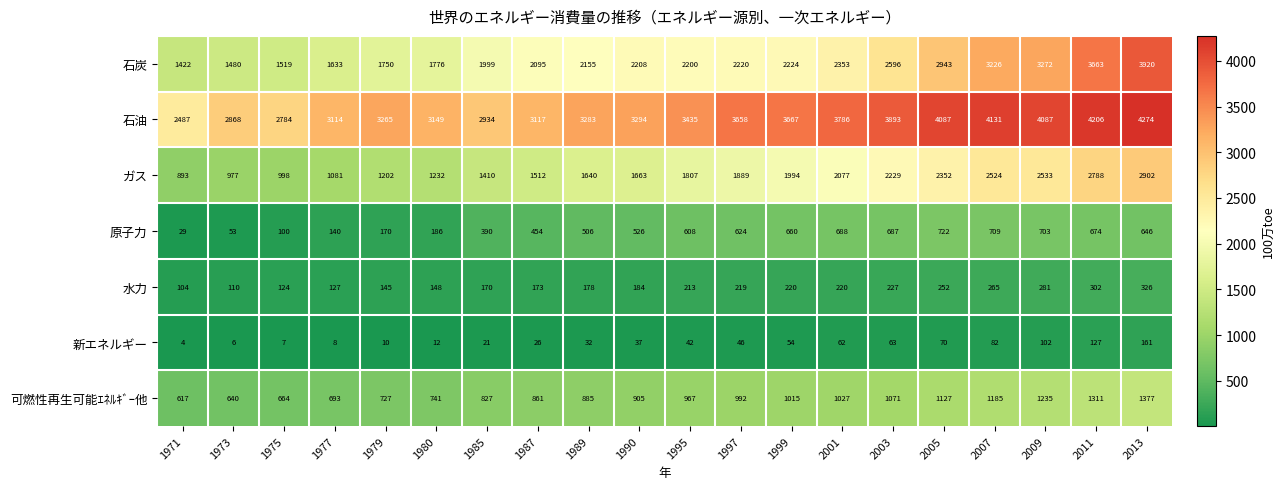

The value of 水力 at 1979 is 145. True or false?

True